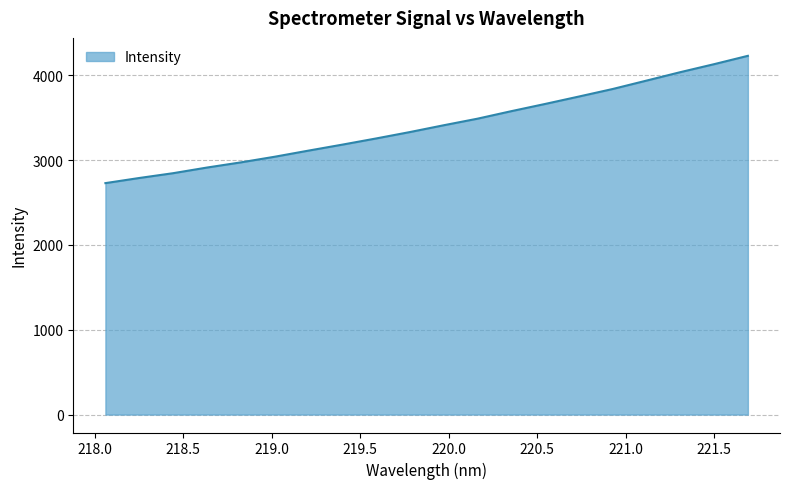

What is the maximum value shown in the chart?

4228.7